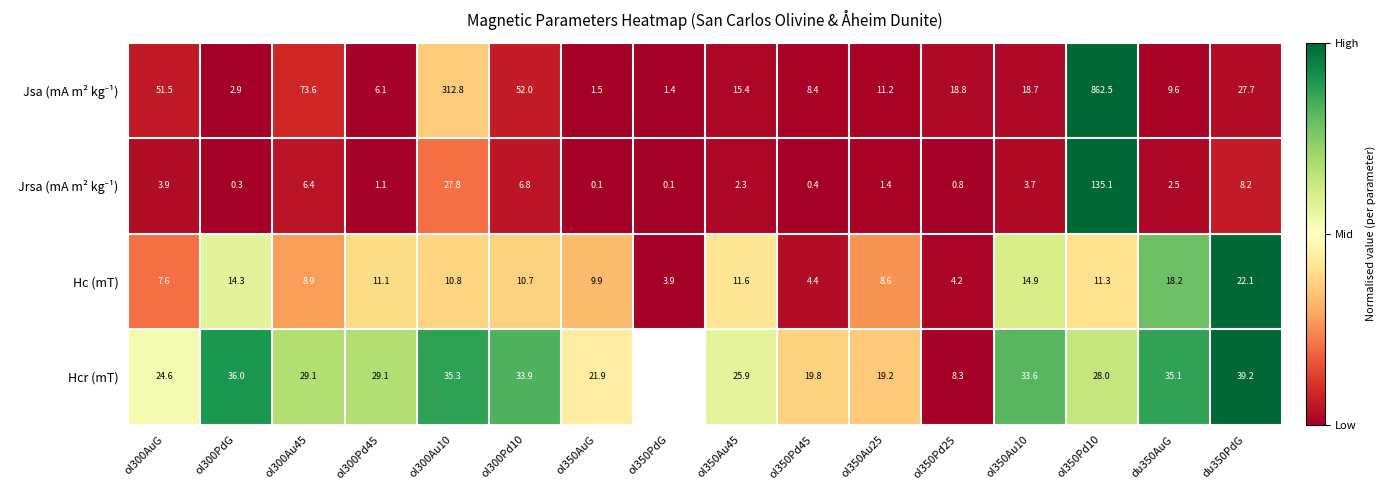

At which label is Jrsa (mA m² kg⁻¹) closest to 0?

ol350PdG